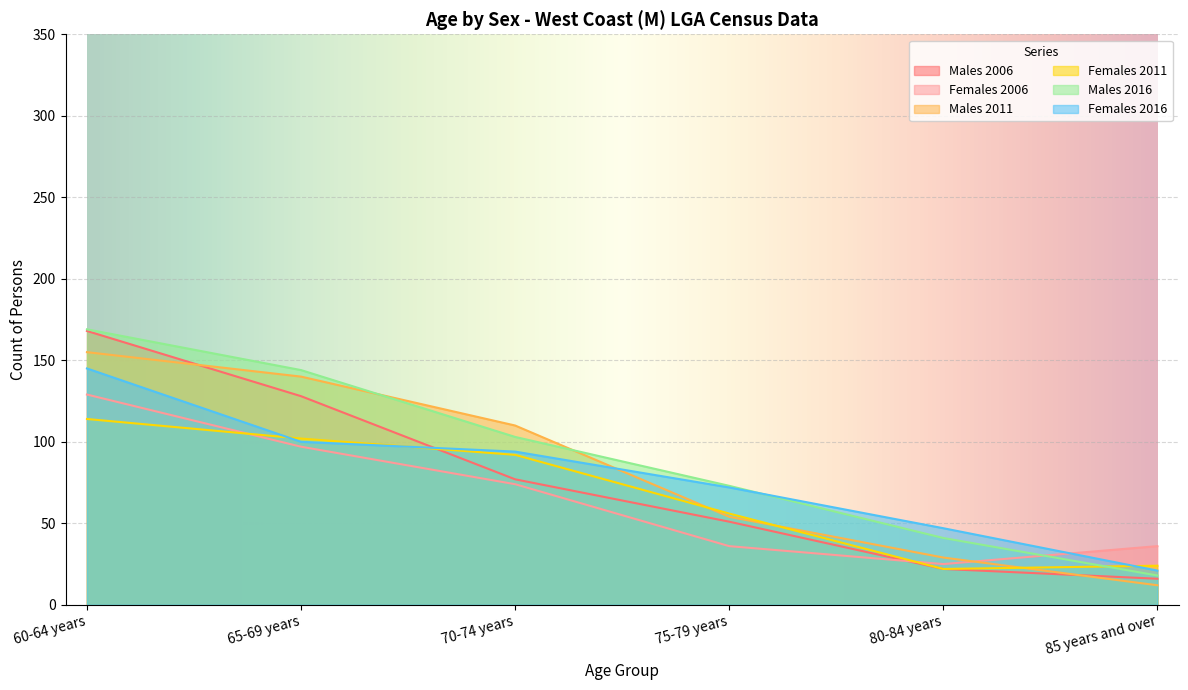

Reading left to right, extract all data points from this chart.

Males 2006: 60-64 years=168	65-69 years=128	70-74 years=77	75-79 years=51	80-84 years=22	85 years and over=16
Females 2006: 60-64 years=129	65-69 years=97	70-74 years=74	75-79 years=36	80-84 years=25	85 years and over=36
Males 2011: 60-64 years=155	65-69 years=140	70-74 years=110	75-79 years=54	80-84 years=29	85 years and over=12
Females 2011: 60-64 years=114	65-69 years=102	70-74 years=92	75-79 years=56	80-84 years=22	85 years and over=24
Males 2016: 60-64 years=169	65-69 years=144	70-74 years=103	75-79 years=73	80-84 years=41	85 years and over=18
Females 2016: 60-64 years=145	65-69 years=100	70-74 years=94	75-79 years=72	80-84 years=47	85 years and over=21